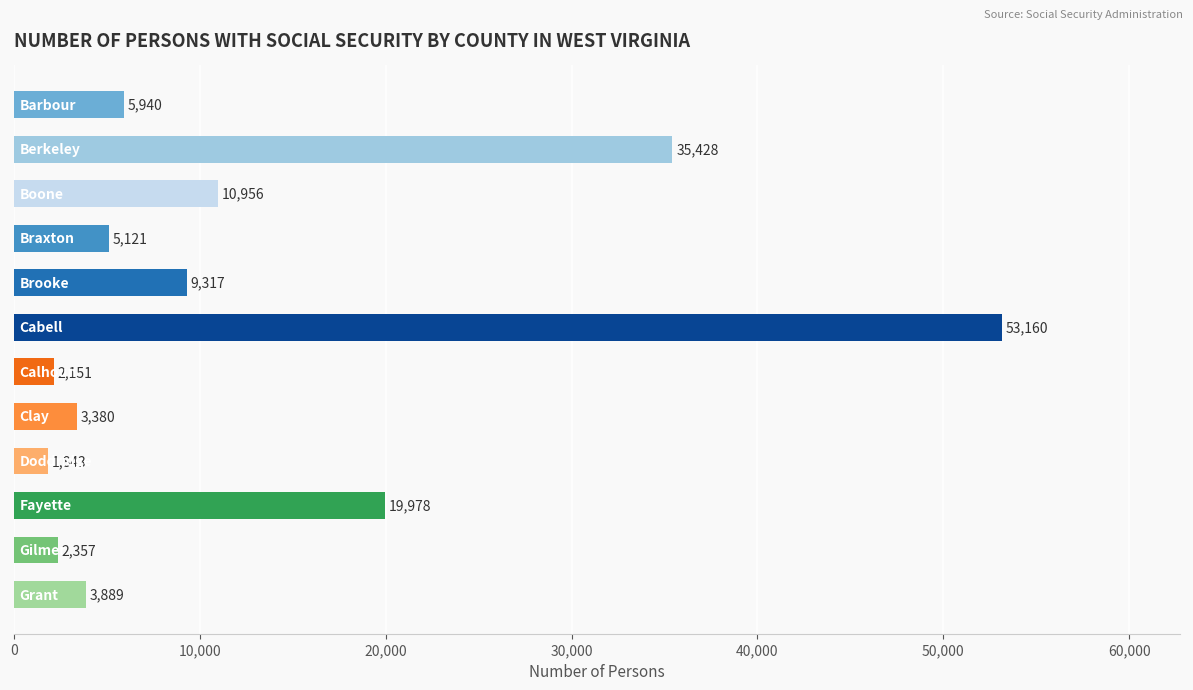

What is the smallest value displayed?

1843